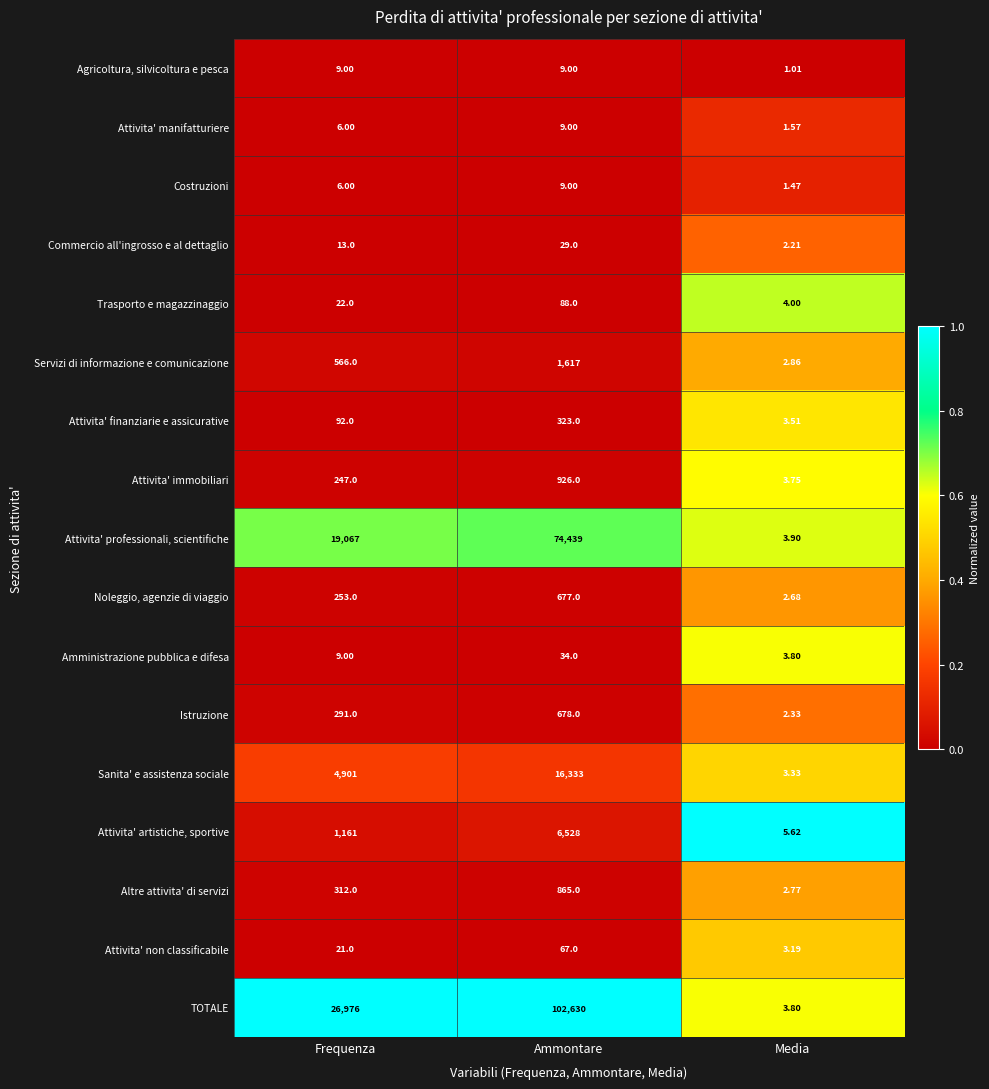

Rank the categories by Attivita' professionali, scientifiche value from lowest to highest.

Media, Frequenza, Ammontare